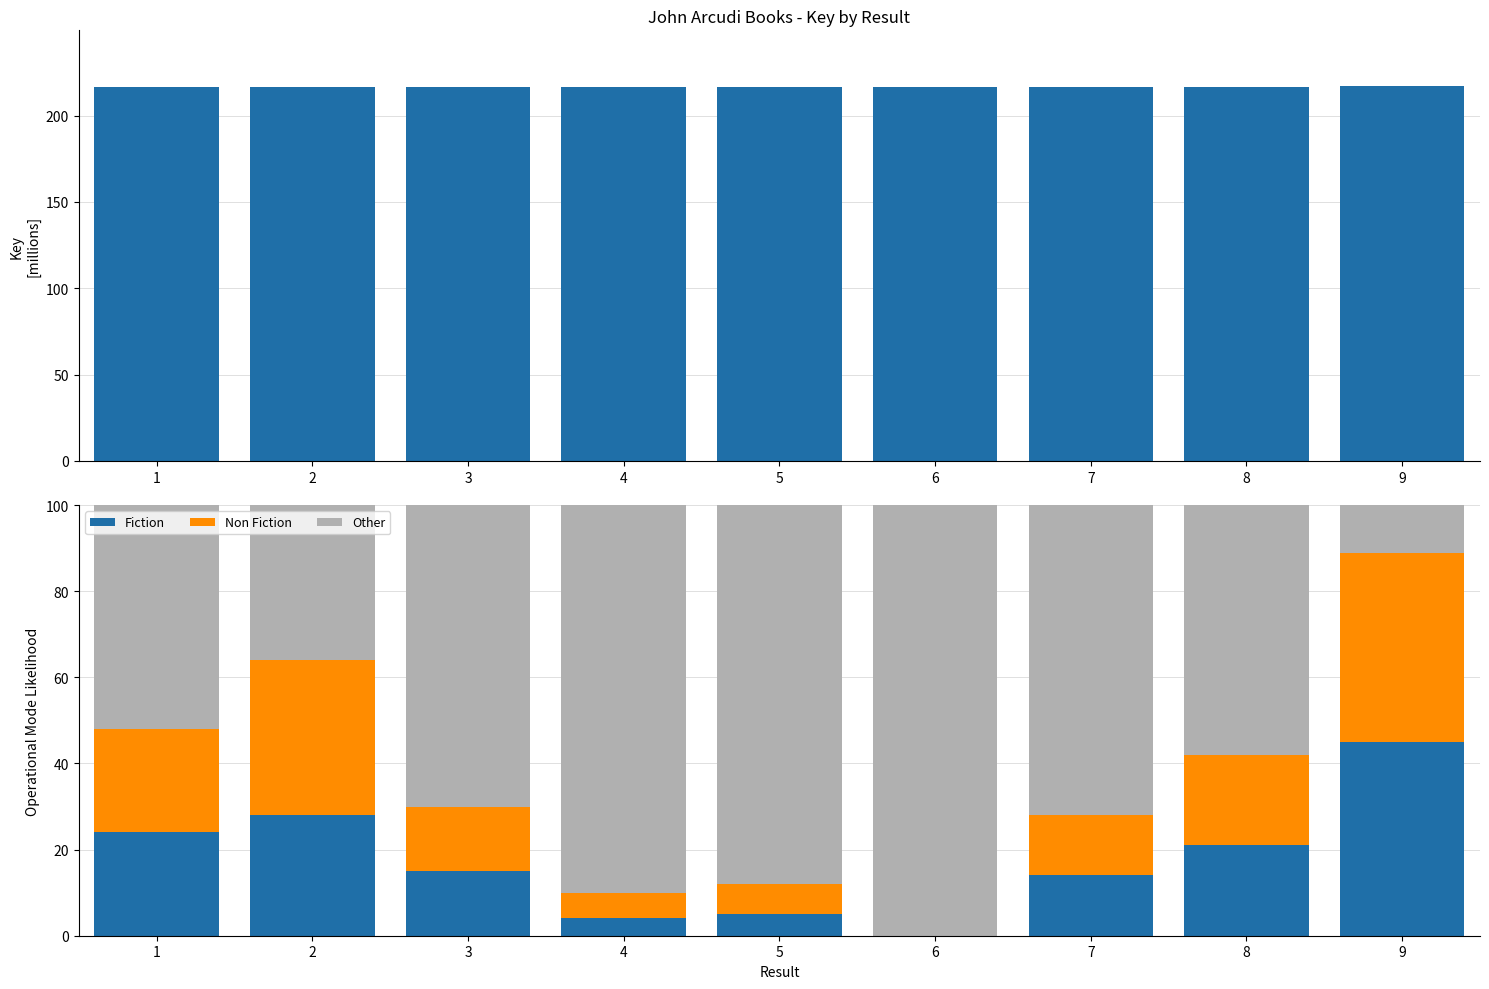

Rank the categories by Key (millions) value from highest to lowest.

9, 2, 1, 8, 3, 7, 5, 4, 6